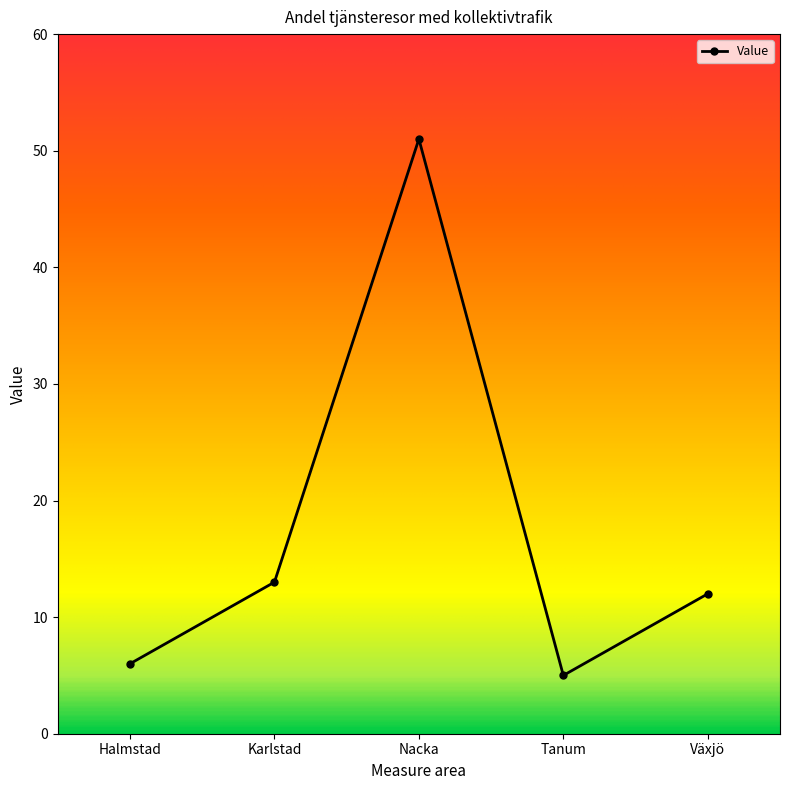

Where is the first local maximum?

Nacka